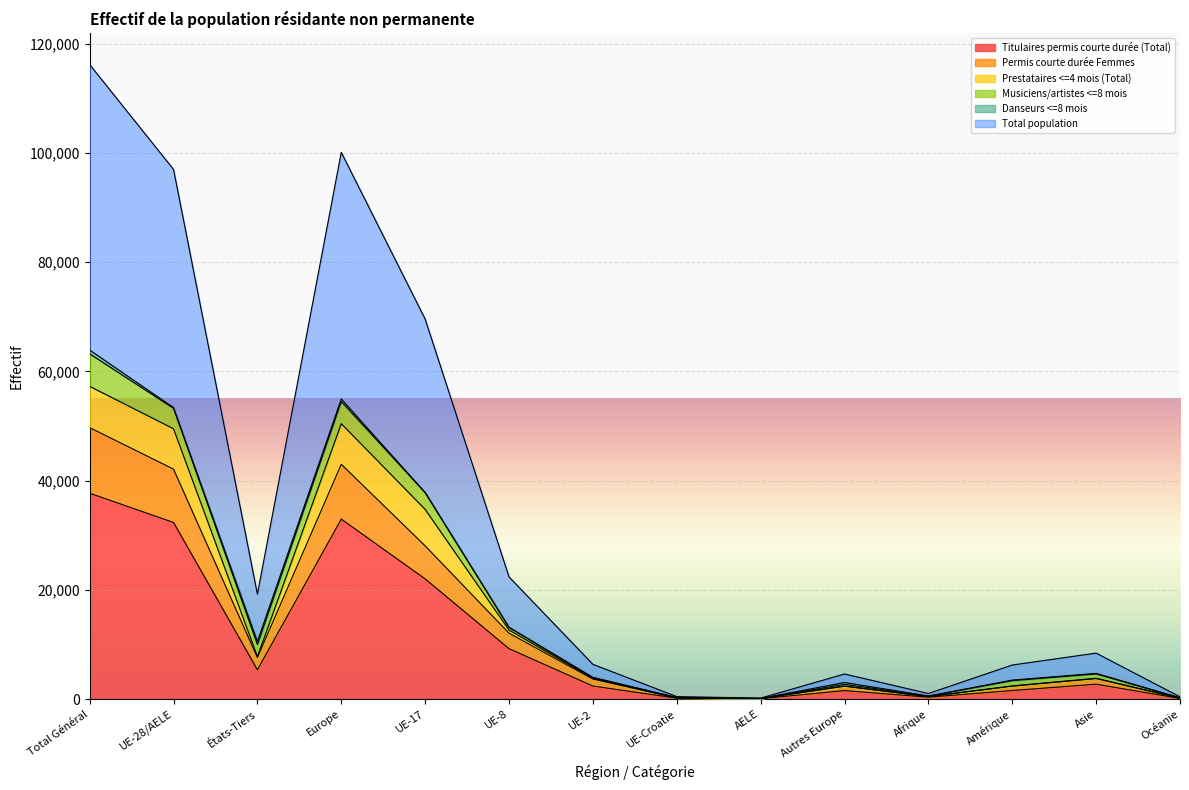

Which category has the lowest value in the Total population series?

AELE